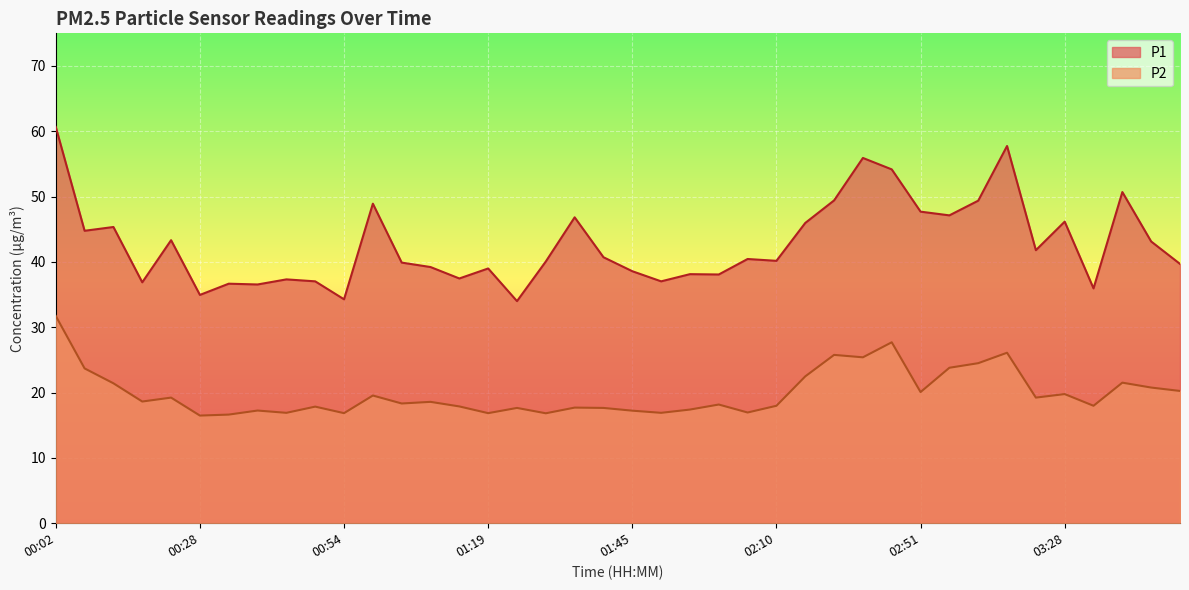

At which category is the sum across all series the highest?

00:02